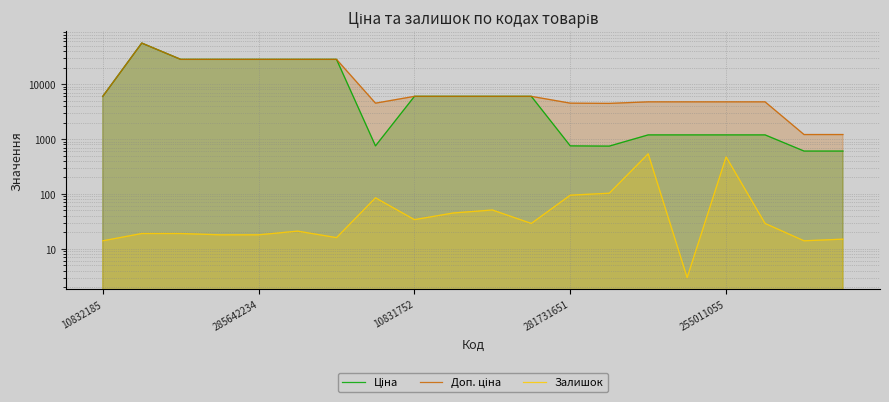

Reading left to right, what are all the values shown in this chart?

Ціна: 5996.8	56054.0	28293.9	28293.9	28293.9	28293.9	28293.9	751.2	5996.8	5996.8	5996.8	5996.8	751.2	743.7	1190.7	1190.7	1190.7	1190.7	604.2	604.2
Доп. ціна: 5996.8	56054.0	28293.9	28293.9	28293.9	28293.9	28293.9	4507.1	5996.8	5996.8	5996.8	5996.8	4507.1	4462.1	4762.8	4762.8	4762.8	4762.8	1208.0	1208.0
Залишок: 14.0	19.0	19.0	18.0	18.0	21.0	16.0	85.0	34.0	45.0	51.0	29.0	95.0	103.0	538.0	3.0	473.0	29.0	14.0	15.0